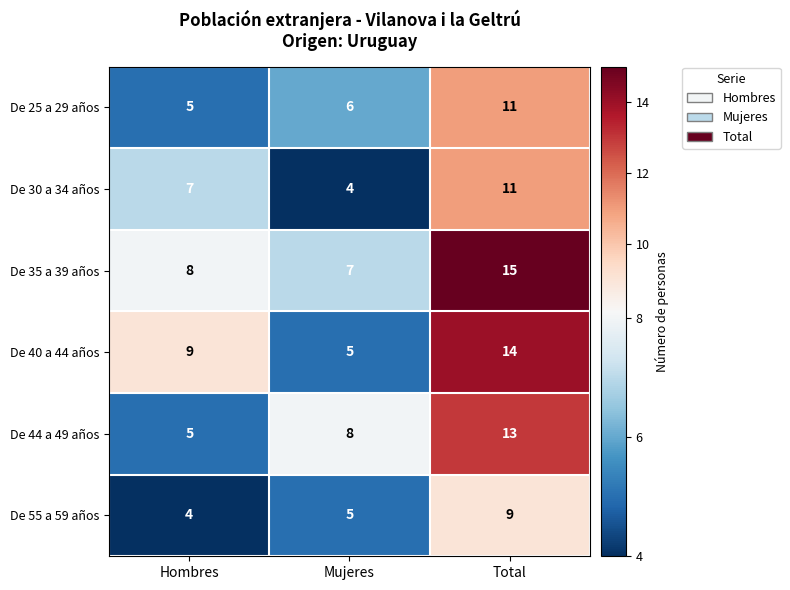

Which label corresponds to the largest value in the chart?

Total